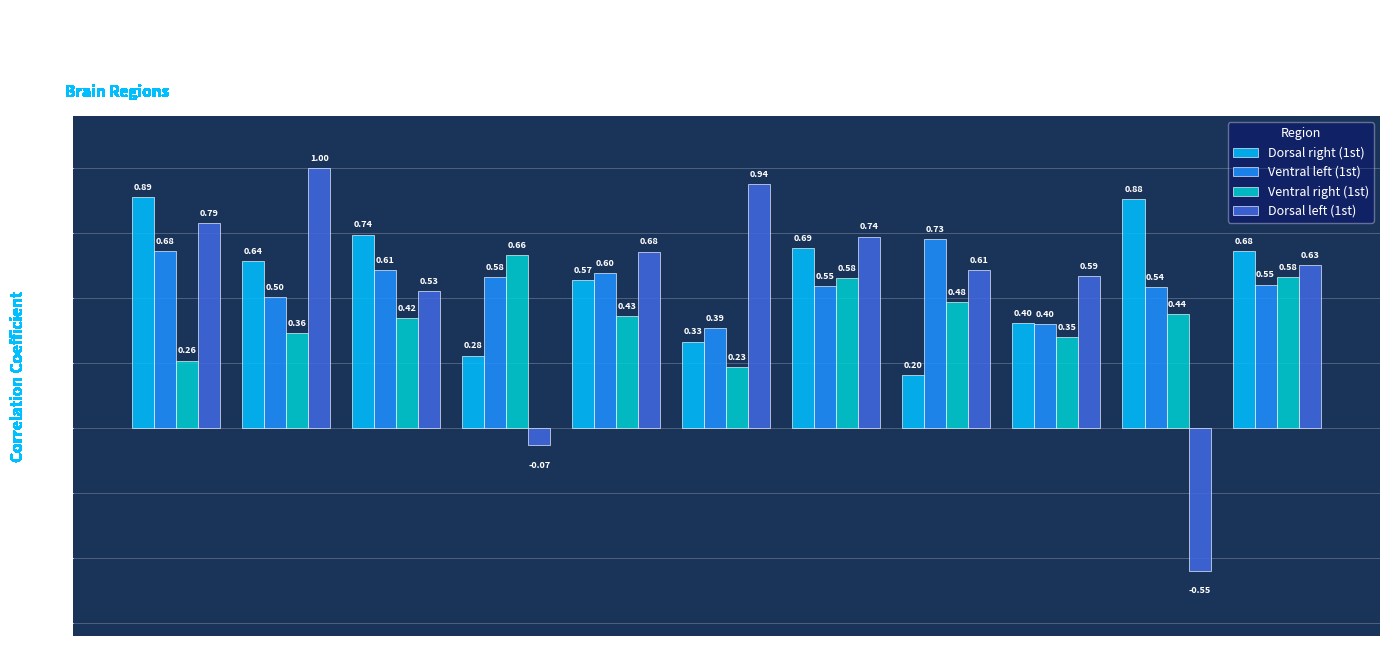

List the series in order of their peak value, highest first.

Dorsal left (1st), Dorsal right (1st), Ventral left (1st), Ventral right (1st)